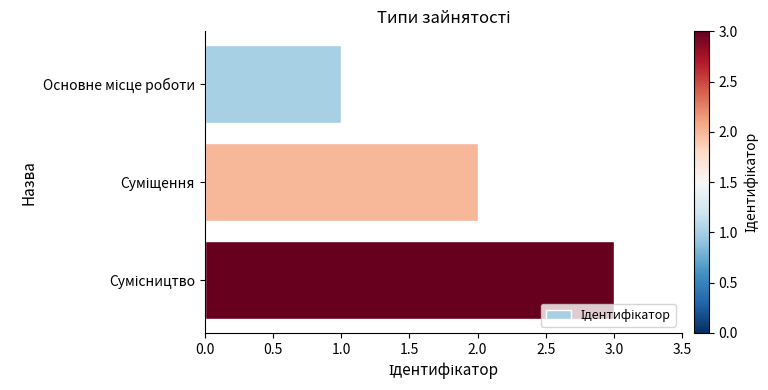

What is the sum of all values?

6